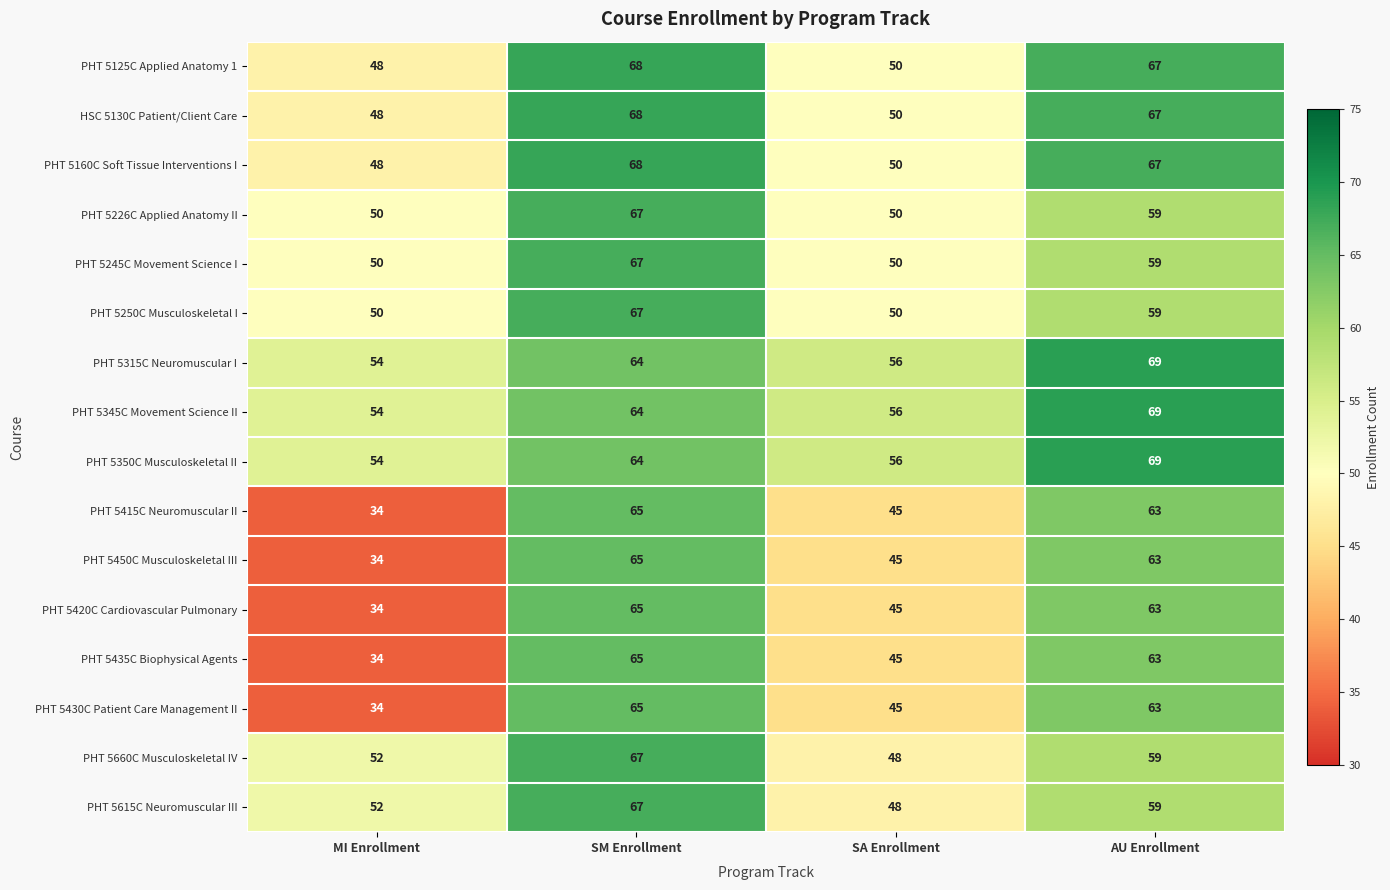

At how many categories does at least one series exceed 47?

4